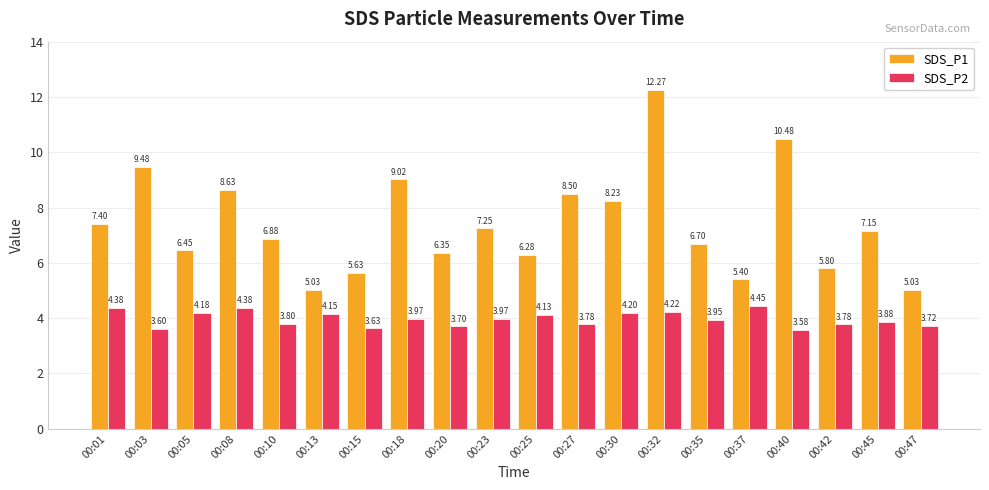

Count the number of categories in the chart.

20